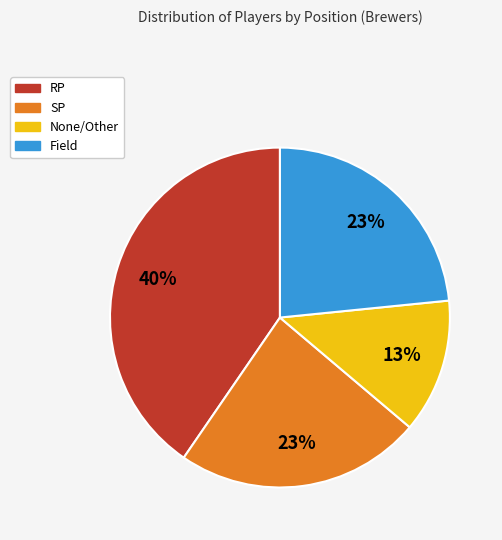

To the nearest percent, what is the average slice percentage?

25%